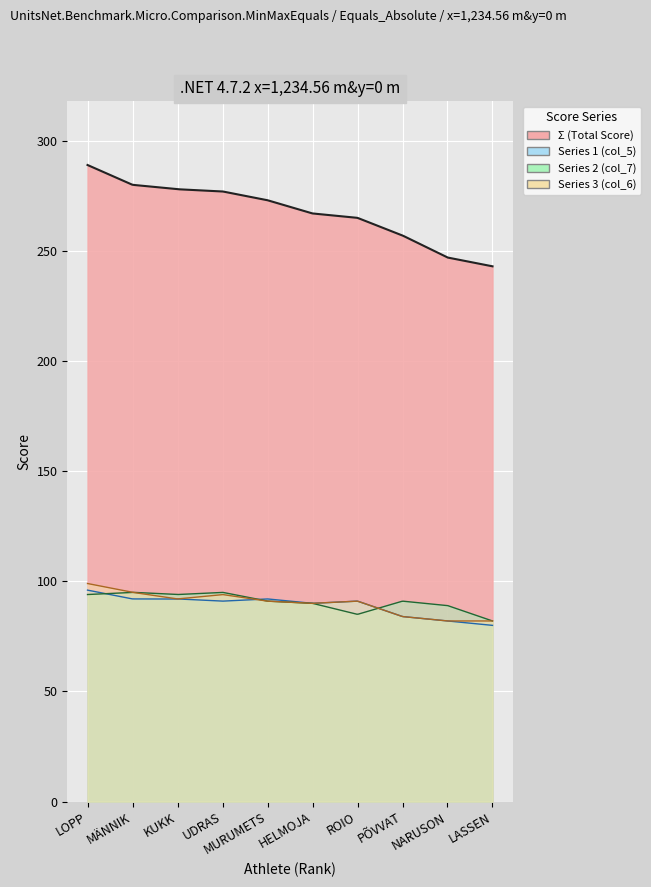

Reading left to right, what are all the values shown in this chart?

Σ (Total Score): LOPP=289	MÄNNIK=280	KUKK=278	UDRAS=277	MURUMETS=273	HELMOJA=267	ROIO=265	PÕVVAT=257	NARUSON=247	LASSEN=243
Series 1 (col_5): LOPP=96	MÄNNIK=92	KUKK=92	UDRAS=91	MURUMETS=92	HELMOJA=90	ROIO=91	PÕVVAT=84	NARUSON=82	LASSEN=80
Series 2 (col_7): LOPP=94	MÄNNIK=95	KUKK=94	UDRAS=95	MURUMETS=91	HELMOJA=90	ROIO=85	PÕVVAT=91	NARUSON=89	LASSEN=82
Series 3 (col_6): LOPP=99	MÄNNIK=95	KUKK=92	UDRAS=94	MURUMETS=91	HELMOJA=90	ROIO=91	PÕVVAT=84	NARUSON=82	LASSEN=82